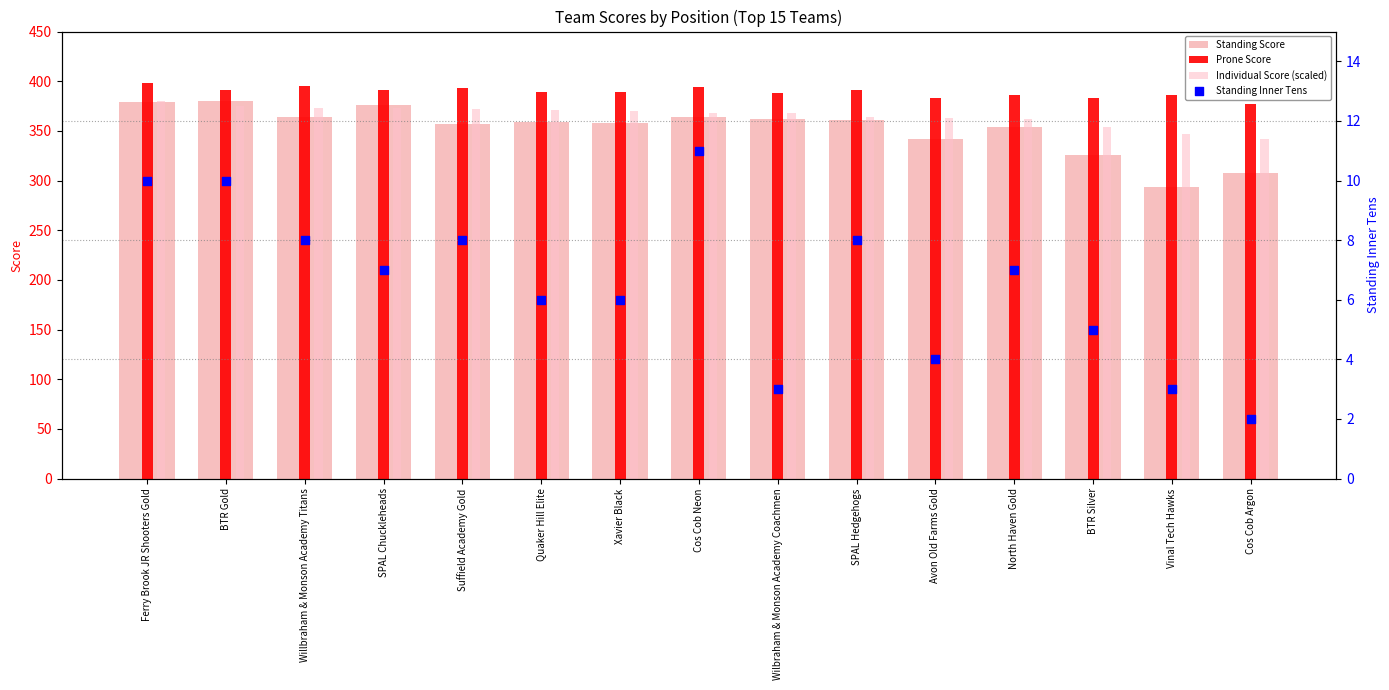

What is the total value across all series at Vinal Tech Hawks?

1030.2